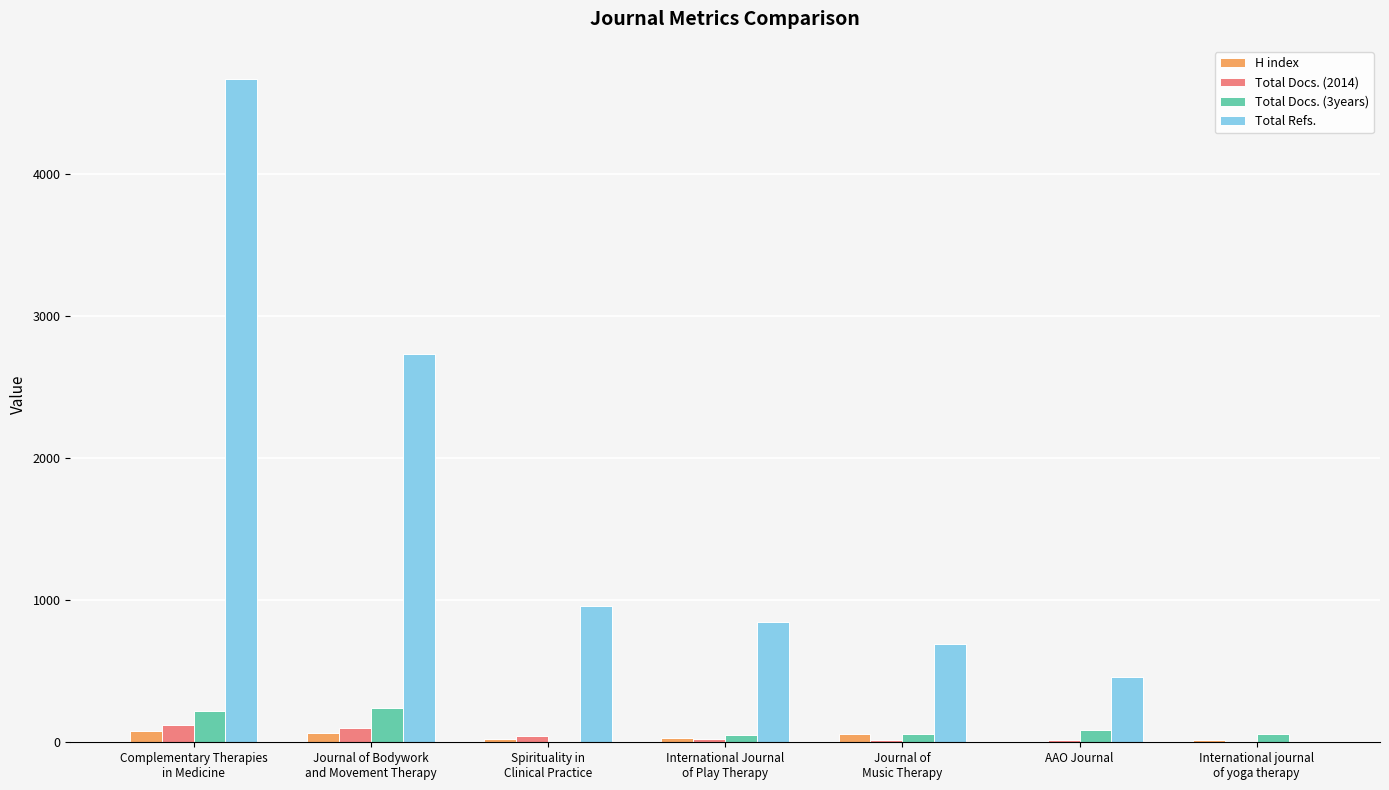

Which series has the largest range (max minus min)?

Total Refs.